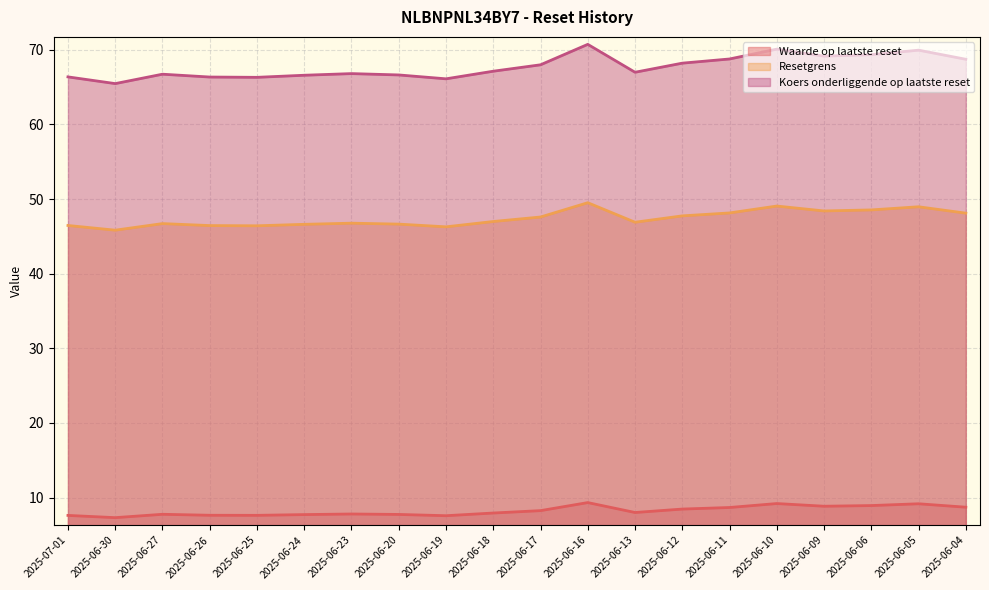

What is the difference between the highest and lowest values at 2025-06-13?

59.0